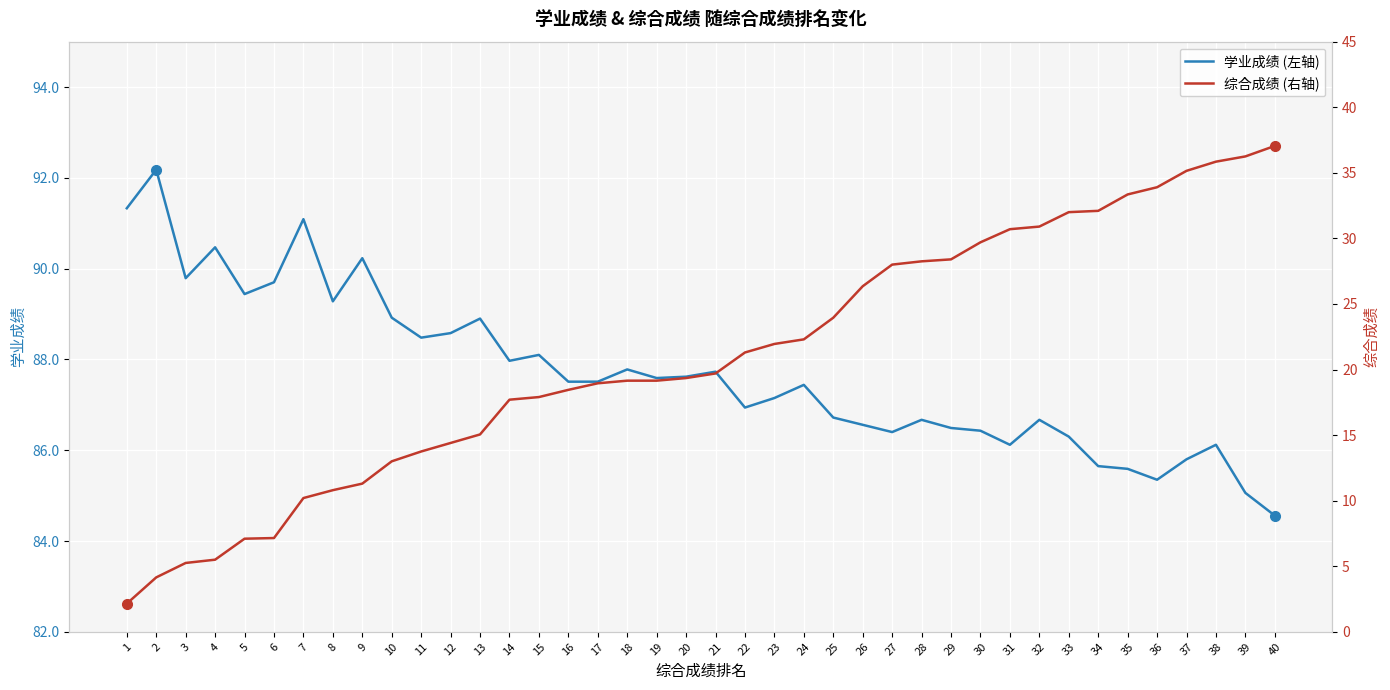

What is the difference between the maximum and second lowest values in the 综合成绩 (右轴) series?

32.9